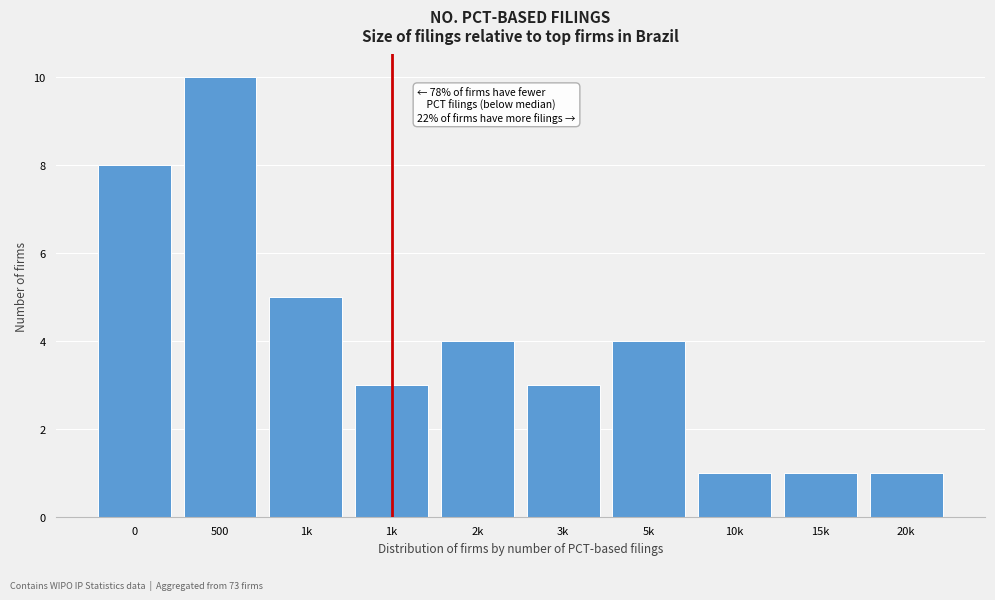

How many categories are shown in the chart?

10